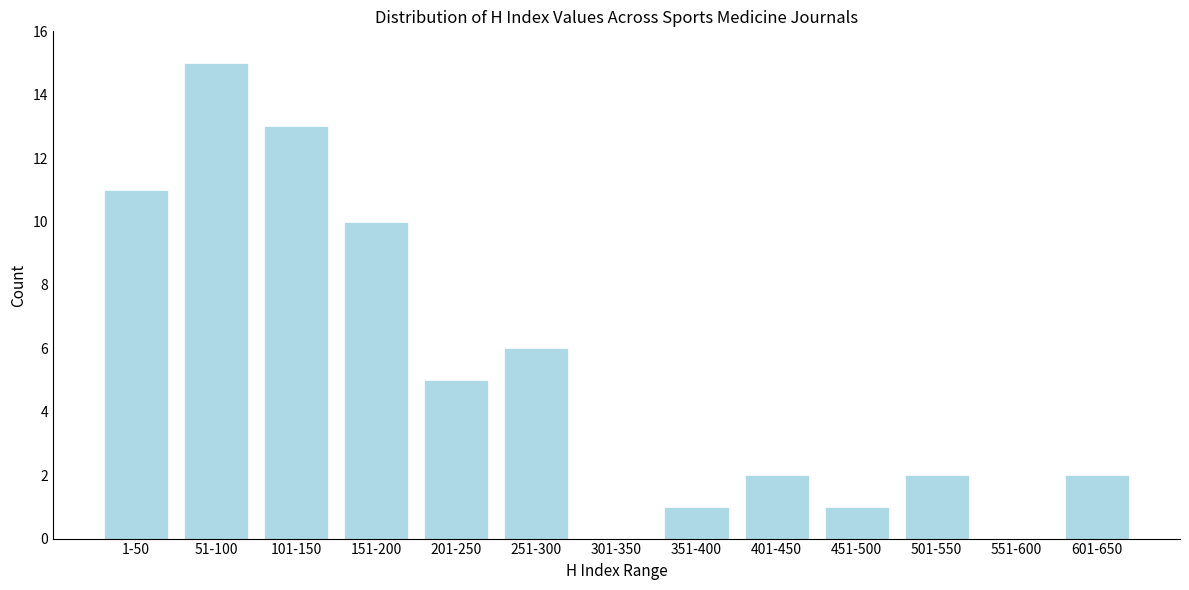

Reading left to right, extract all data points from this chart.

1-50=11	51-100=15	101-150=13	151-200=10	201-250=5	251-300=6	301-350=0	351-400=1	401-450=2	451-500=1	501-550=2	551-600=0	601-650=2